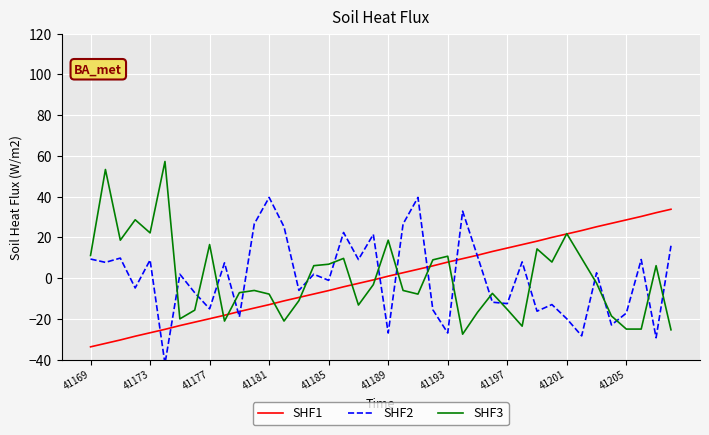

How many values in the SHF2 series are below 1?

19